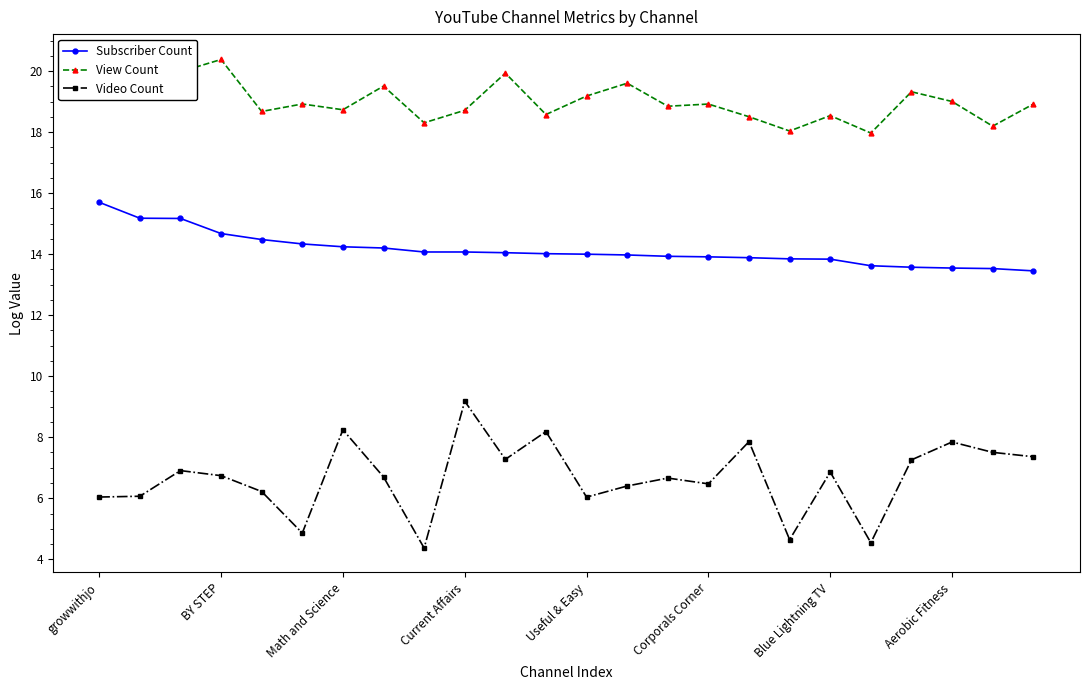

True or false: Video Count and Subscriber Count cross at least once.

False